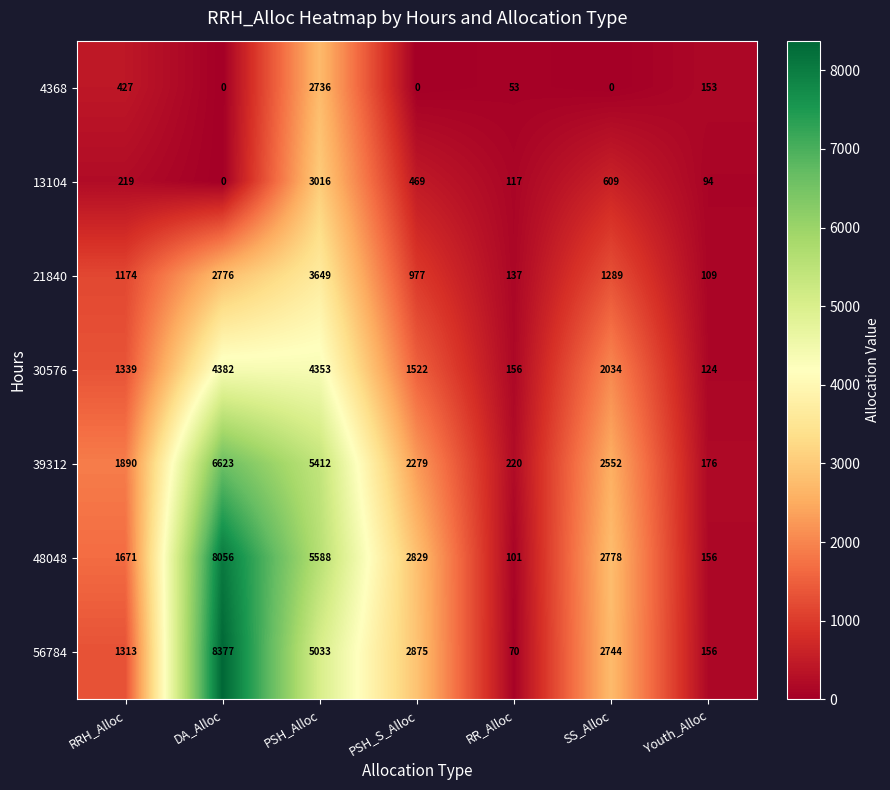

Which series has the largest total across all categories?

48048